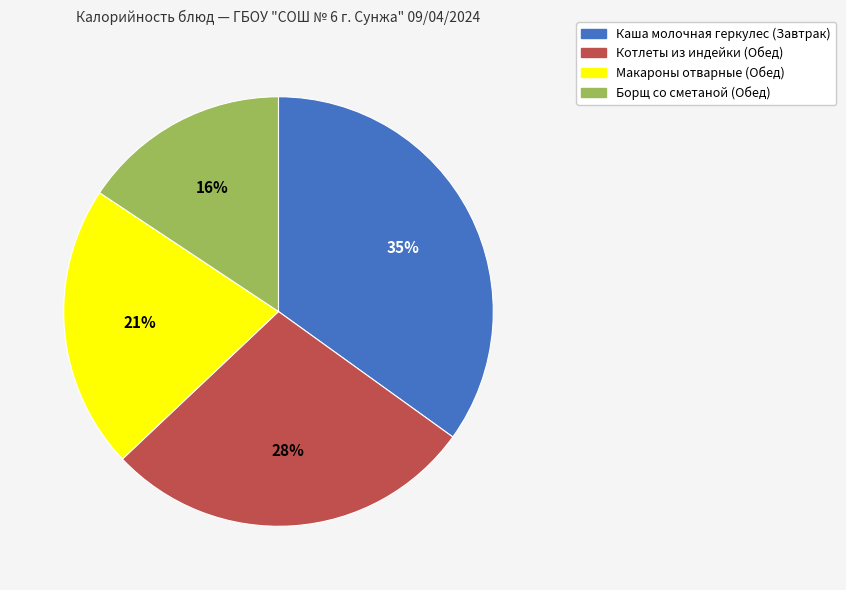

Rank the categories by value from lowest to highest.

Борщ со сметаной (Обед), Макароны отварные (Обед), Котлеты из индейки (Обед), Каша молочная геркулес (Завтрак)